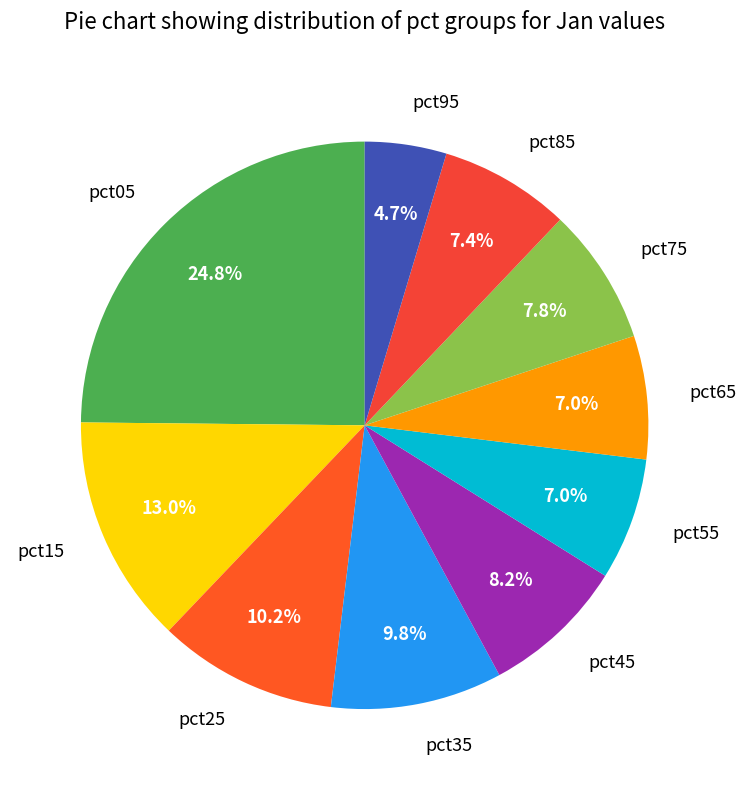

Approximately how many times larger is the value at pct95 compared to pct65?

0.7